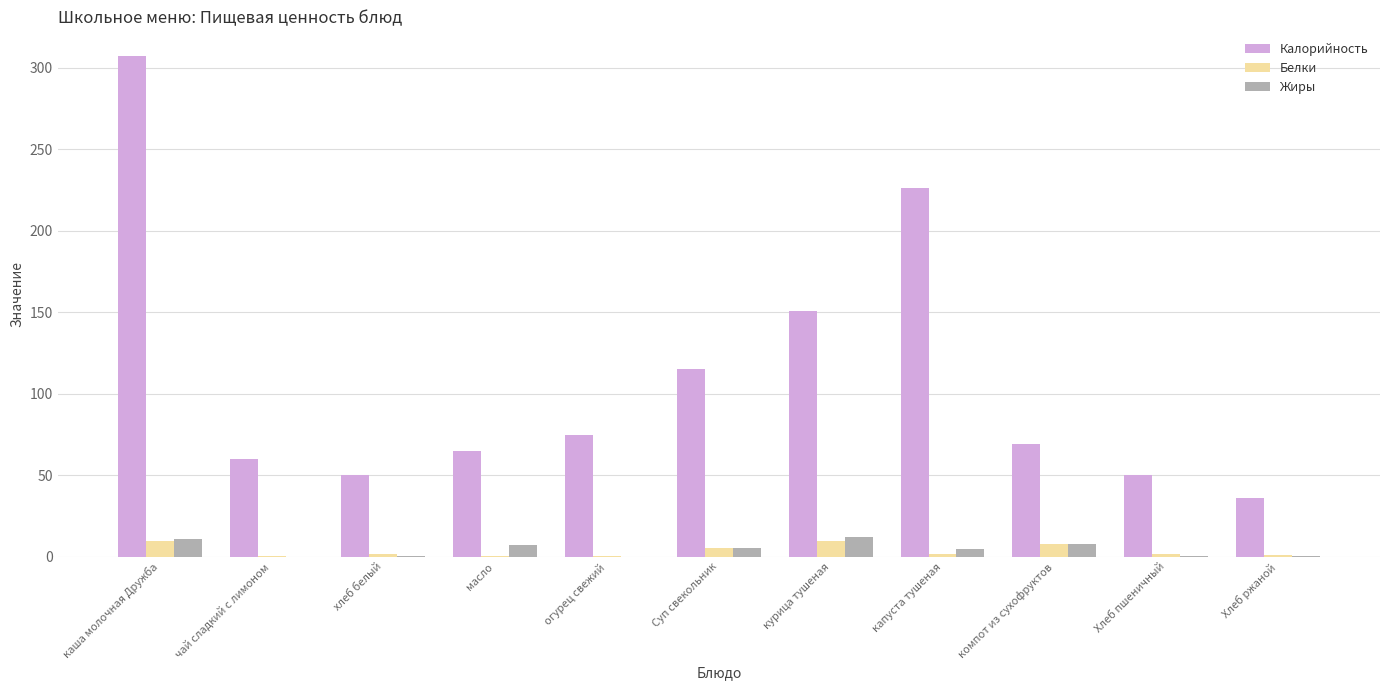

What is the average value of the Калорийность series?

109.5